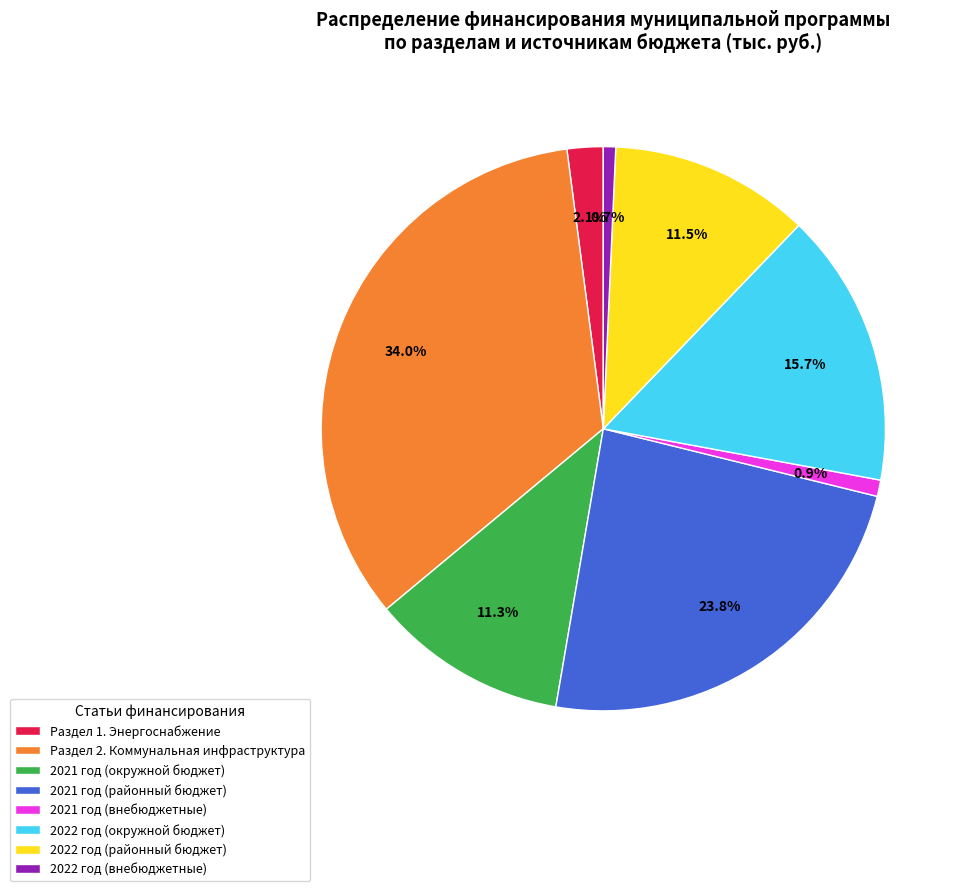

To the nearest percent, what portion does Раздел 1. Энергоснабжение represent?

2%